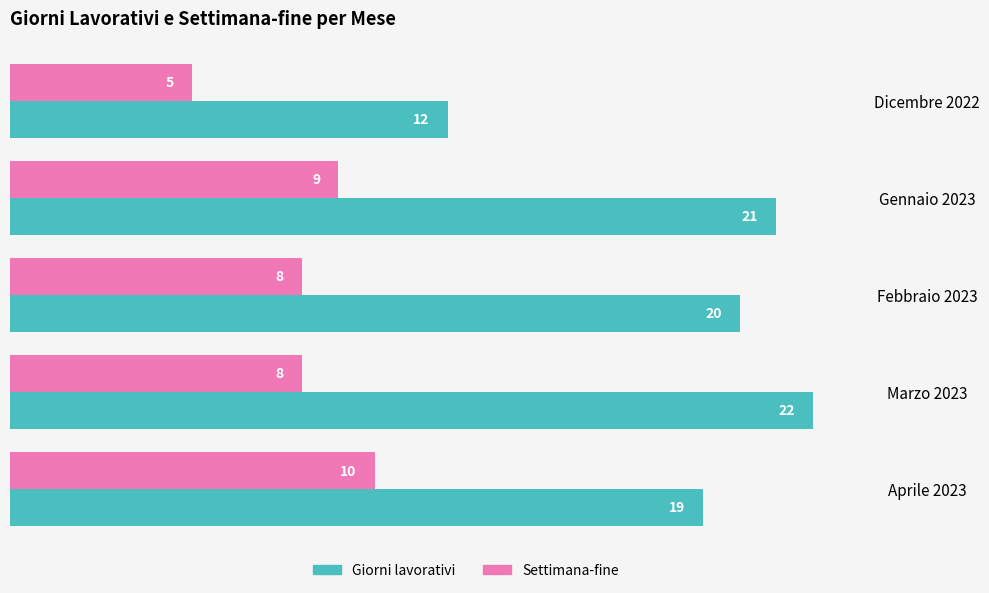

What is the average value of the Giorni lavorativi series?

19